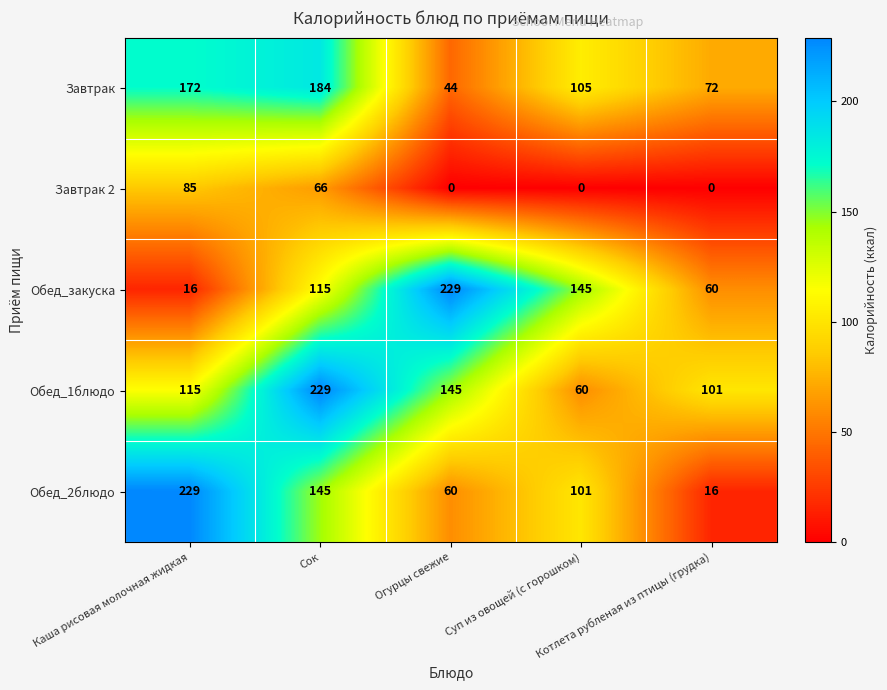

At how many categories does at least one series exceed 156?

3